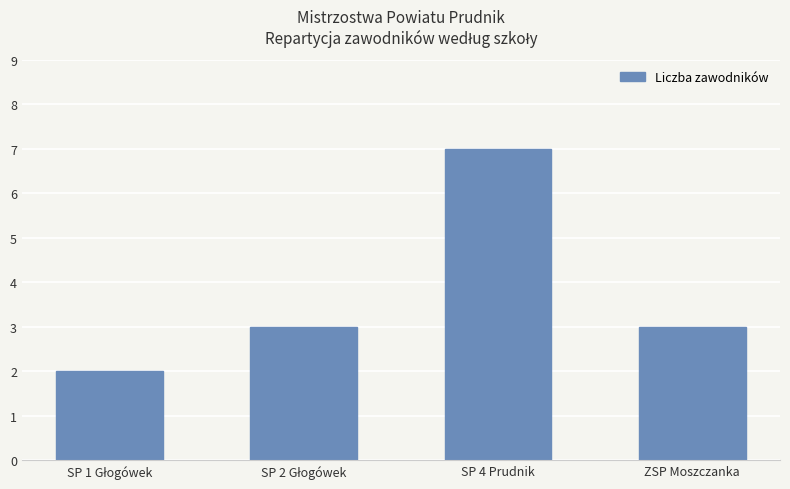

How many values are between 3 and 7?

3